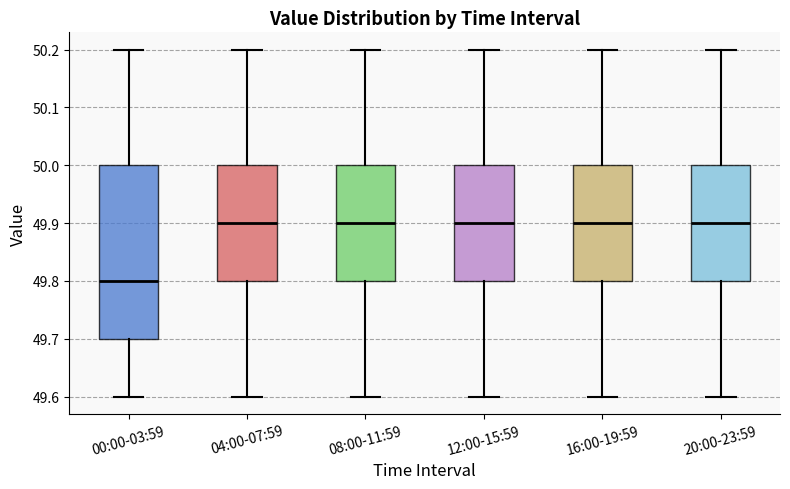

Comparing the boxes themselves (not the whiskers), which one is the tallest?

00:00-03:59